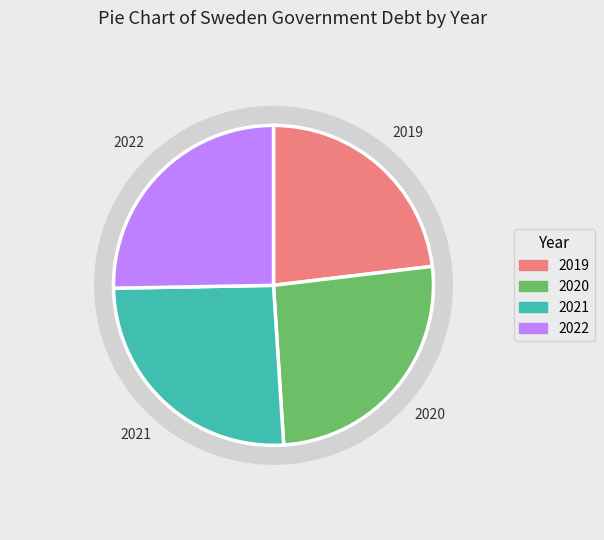

To the nearest percent, what percentage of the pie is 2019?

23%